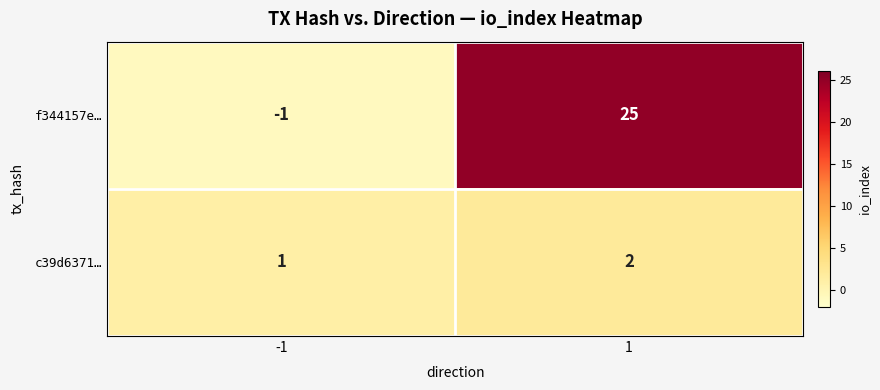

List the series in order of their peak value, highest first.

f344157e…, c39d6371…